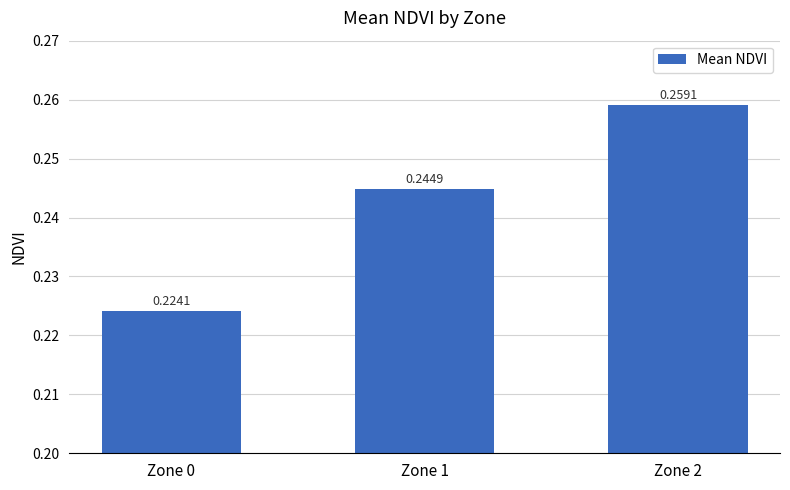

List the labels in order of value, smallest first.

Zone 0, Zone 1, Zone 2